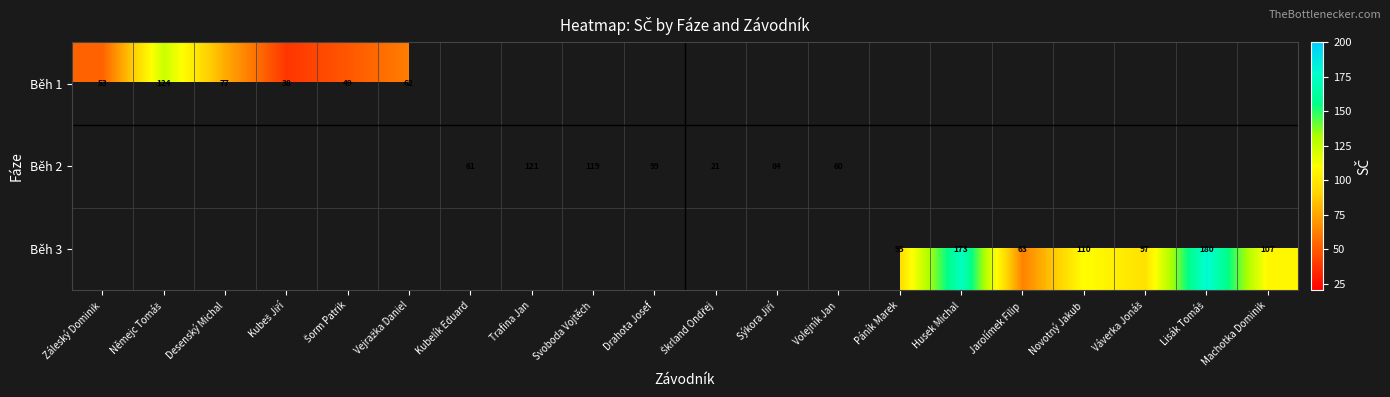

Is it true that Běh 1 equals 53 at Záleský Dominik?

True